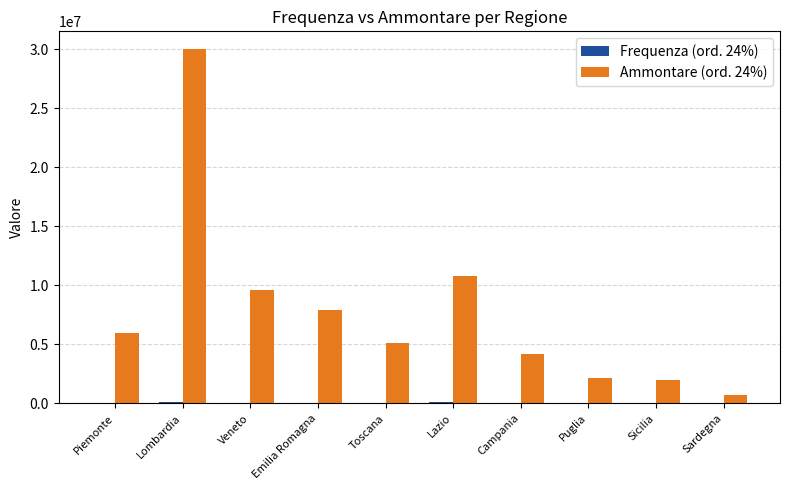

Which series has the largest total across all categories?

Ammontare (ord. 24%)